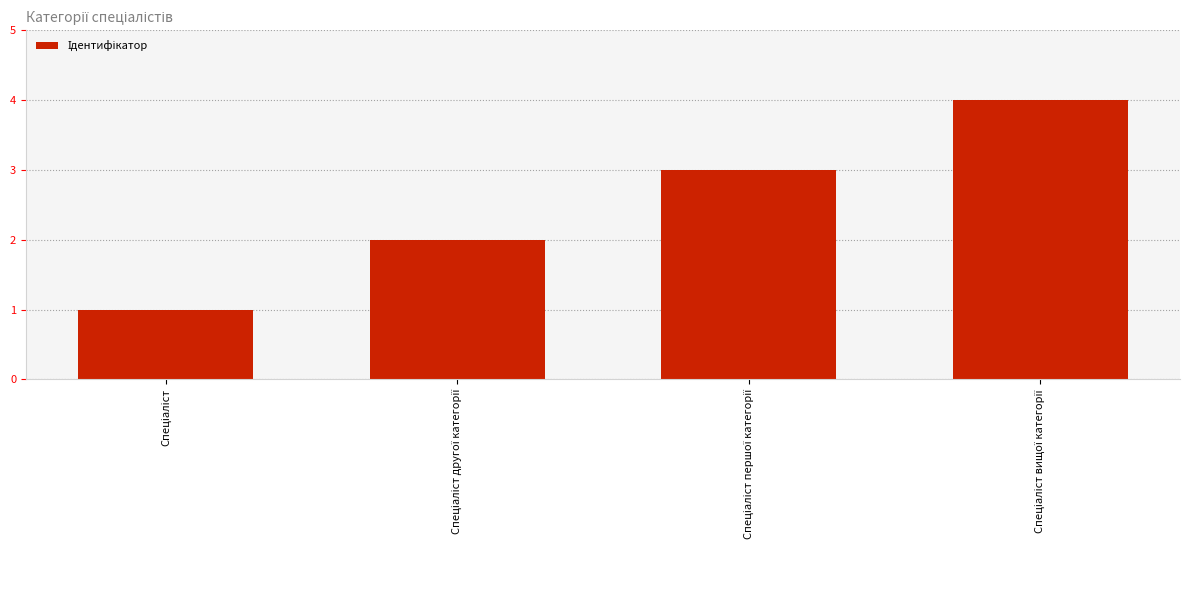

What is the maximum value shown in the chart?

4